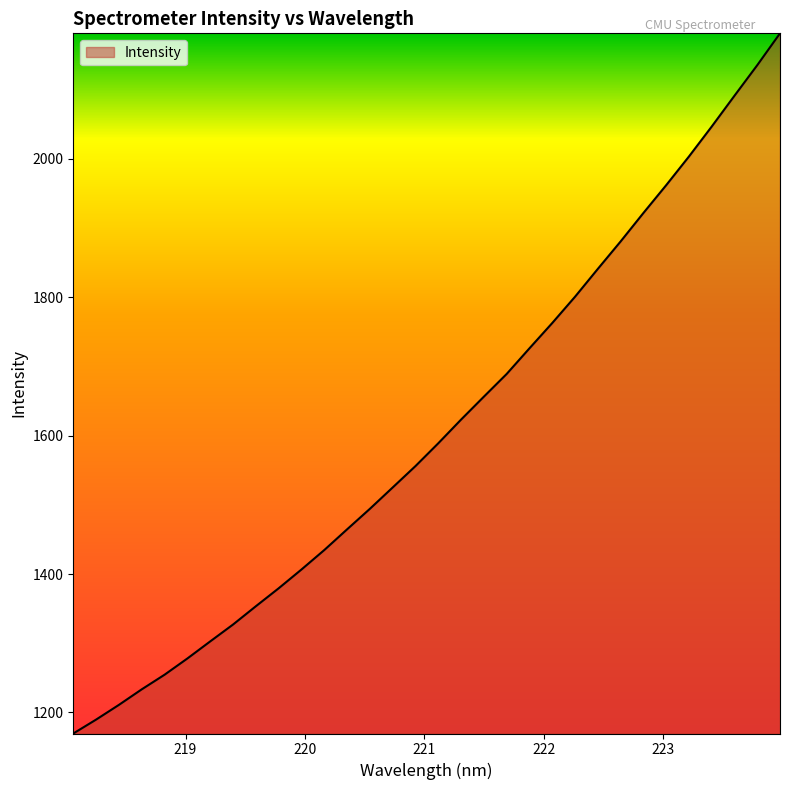

What is the difference between the maximum and minimum values?

1011.5